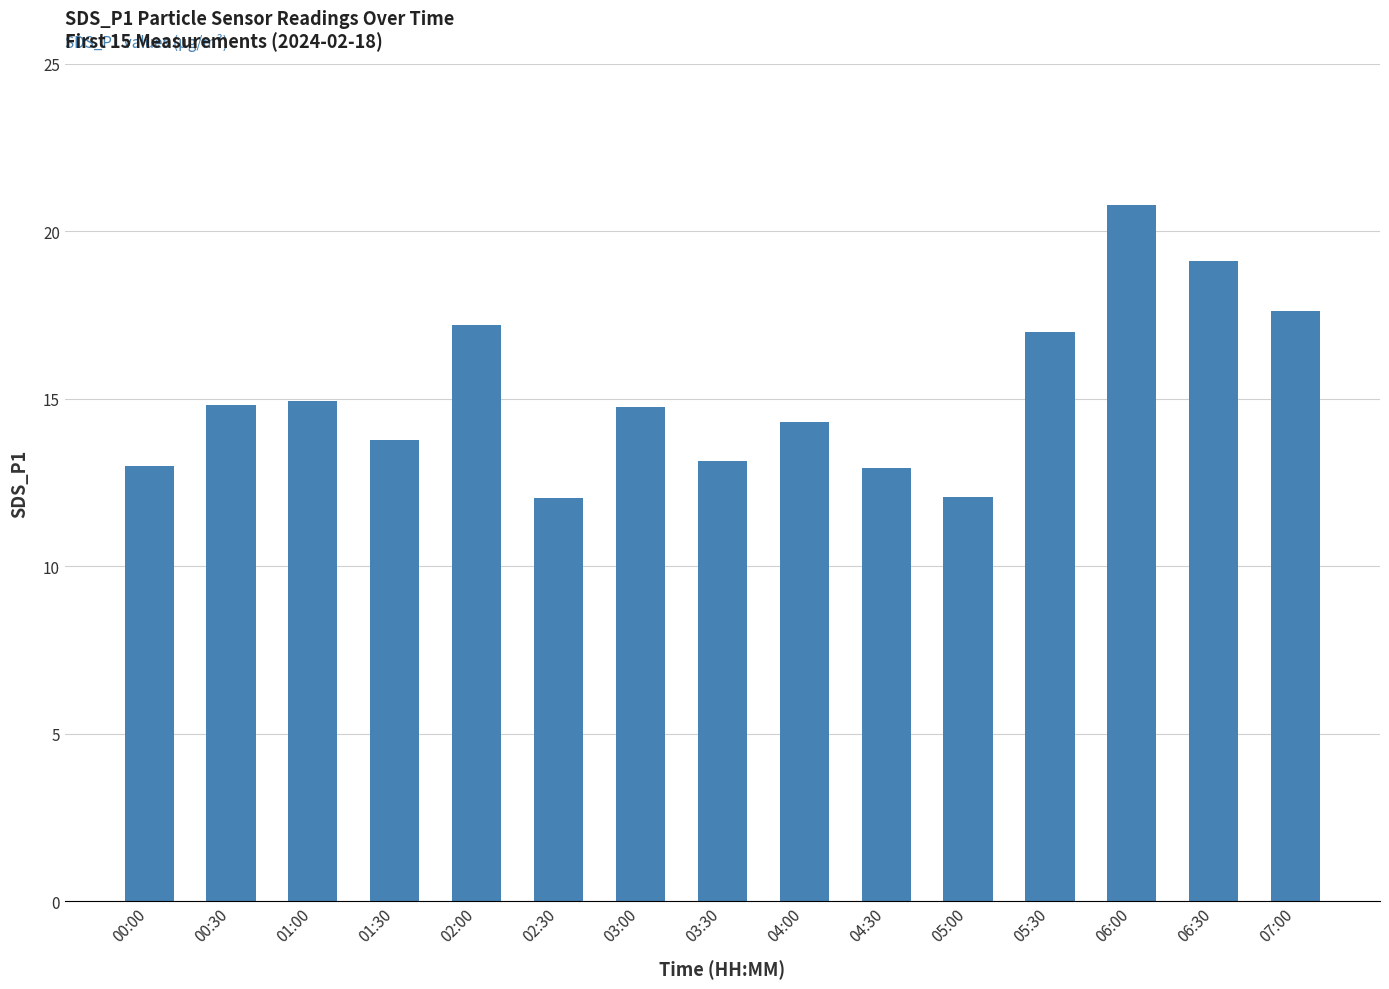

What is the smallest value displayed?

12.1